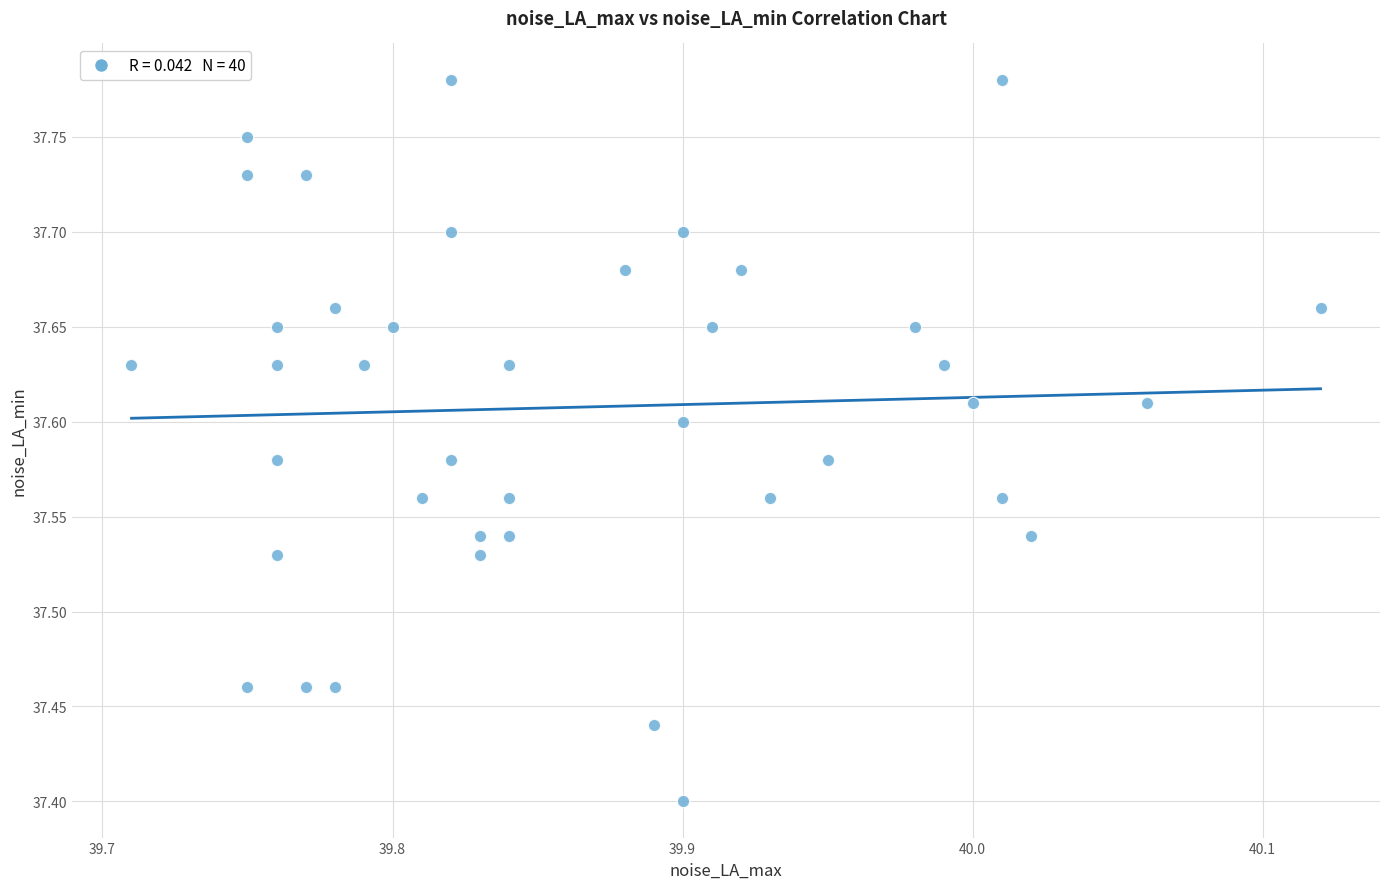

What is the range of Y values (max minus min)?

0.4